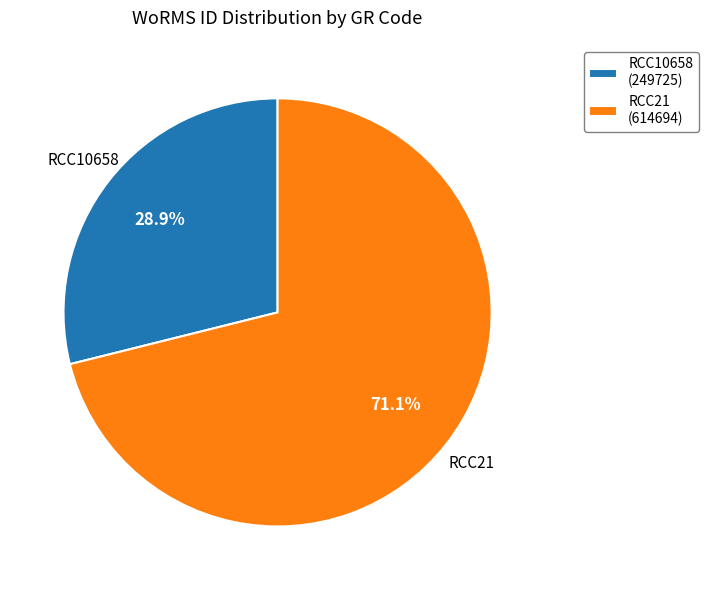

What percentage is the RCC21 slice, to the nearest percent?

71%